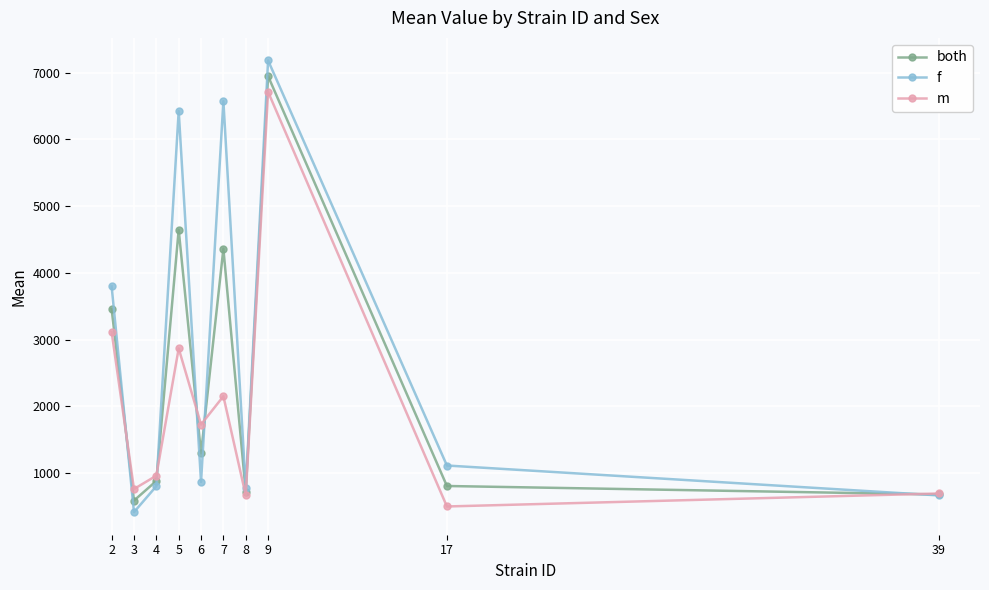

The value of m at 3 is 763.9. True or false?

True